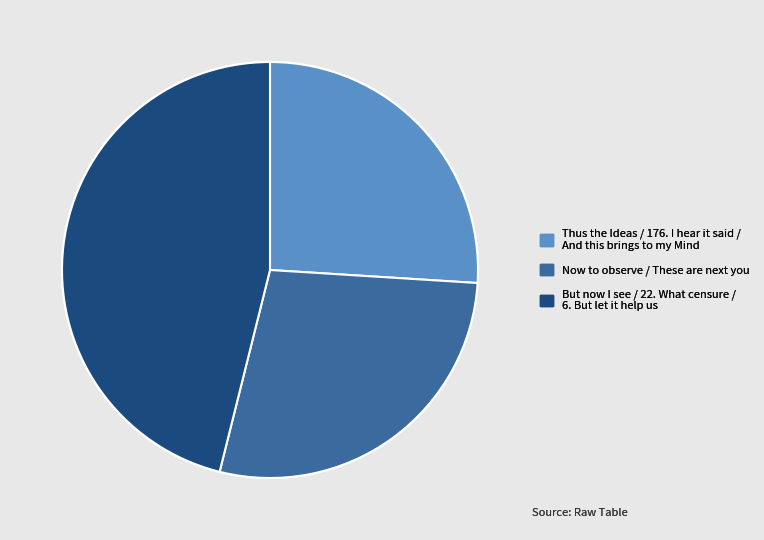

Is there any slice that represents more than half of the pie?

No